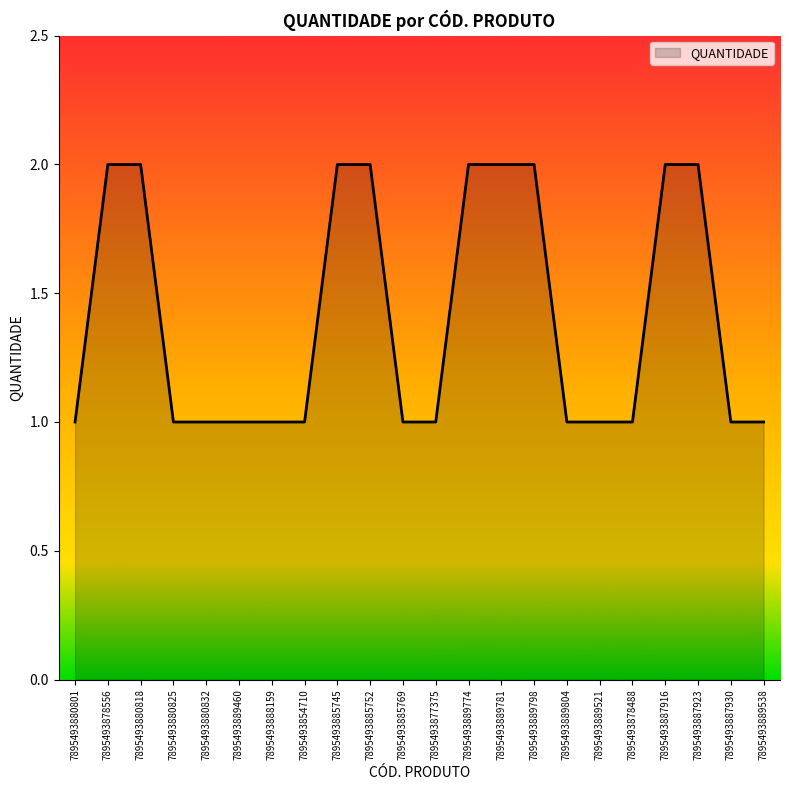

Approximately how many times larger is the value at 7895493880825 compared to 7895493889538?

1.0